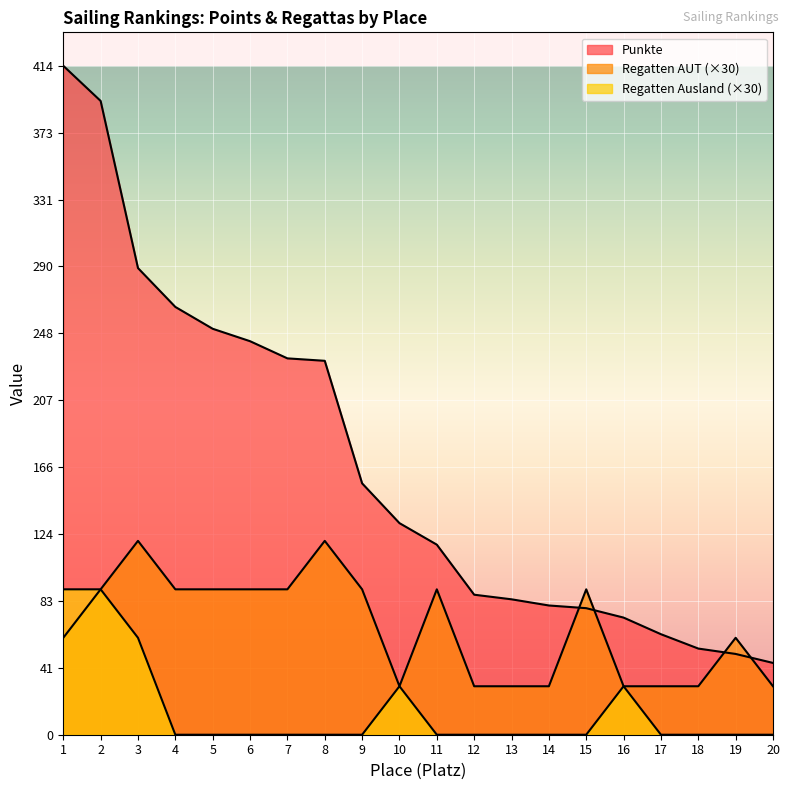

Which series has the widest spread of values?

Punkte